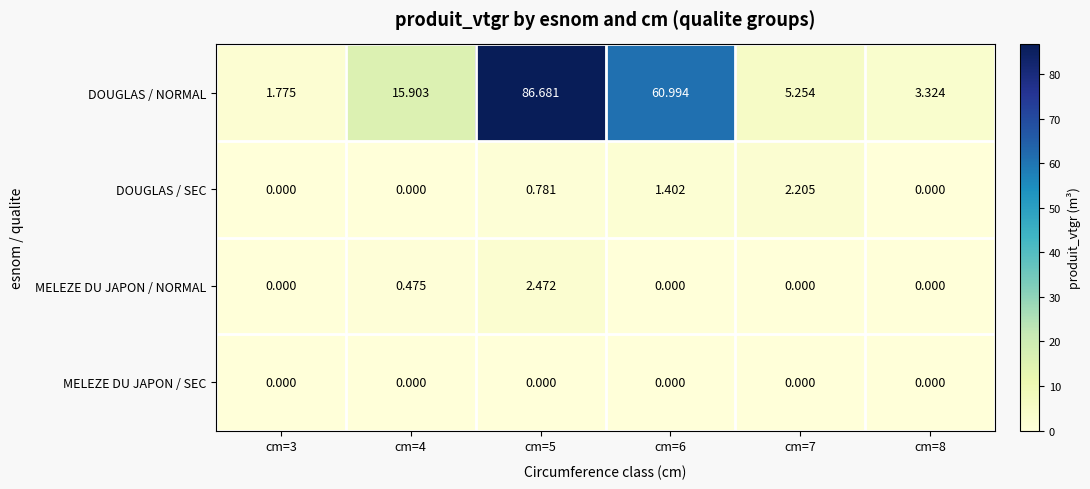

Is the value of DOUGLAS / NORMAL at cm=3 greater than the value of DOUGLAS / SEC at cm=8?

Yes